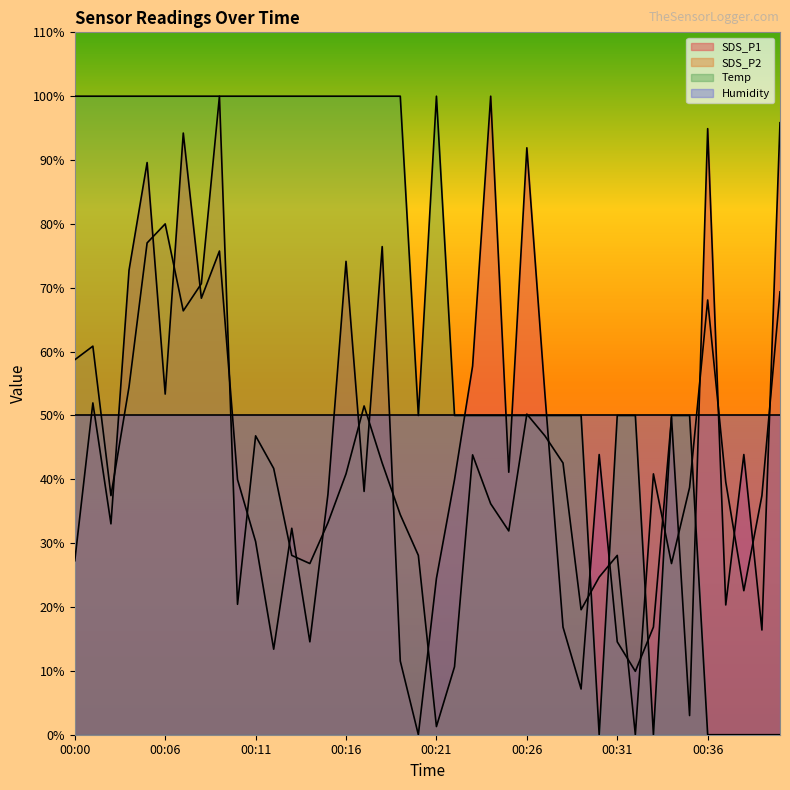

What is the value of the SDS_P1 point at the 16th from the left?

74.1